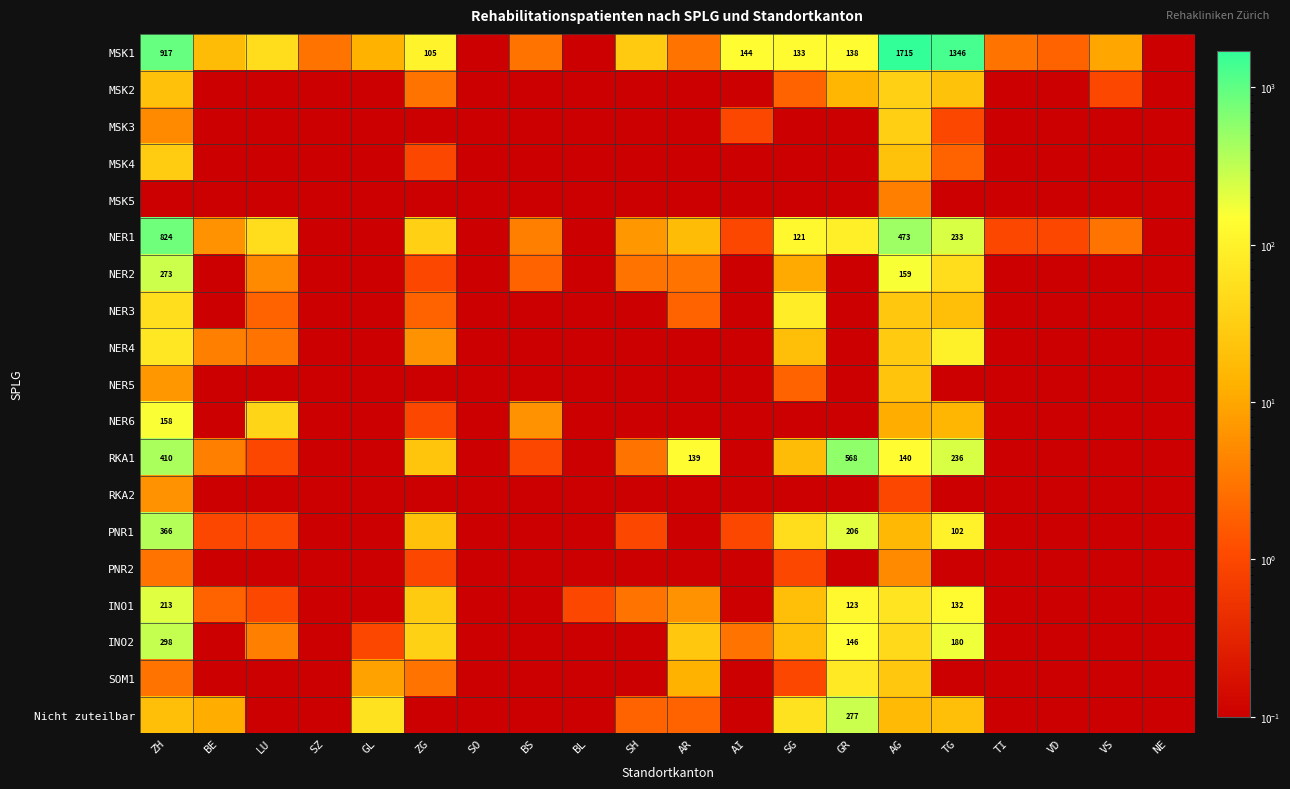

True or false: PNR1 has a value of 102.0 at TG.

True